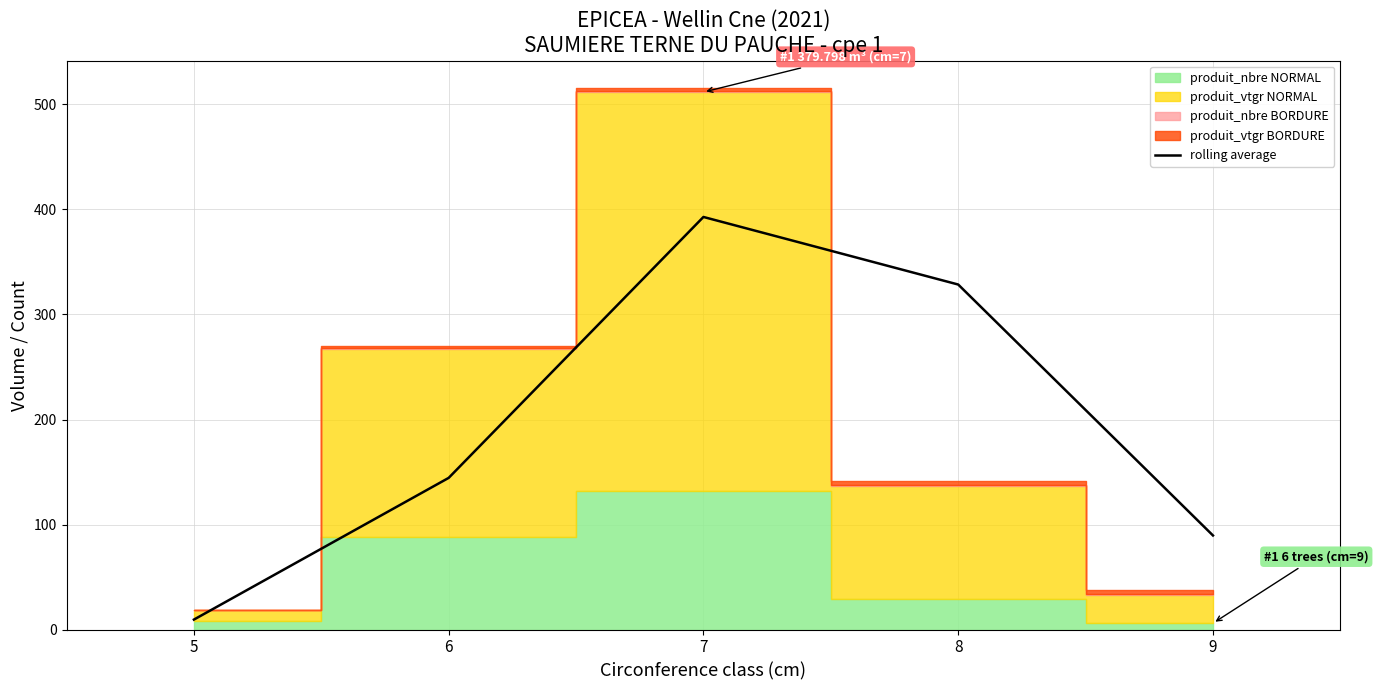

Is it true that the value at 7 is 549.0?

False